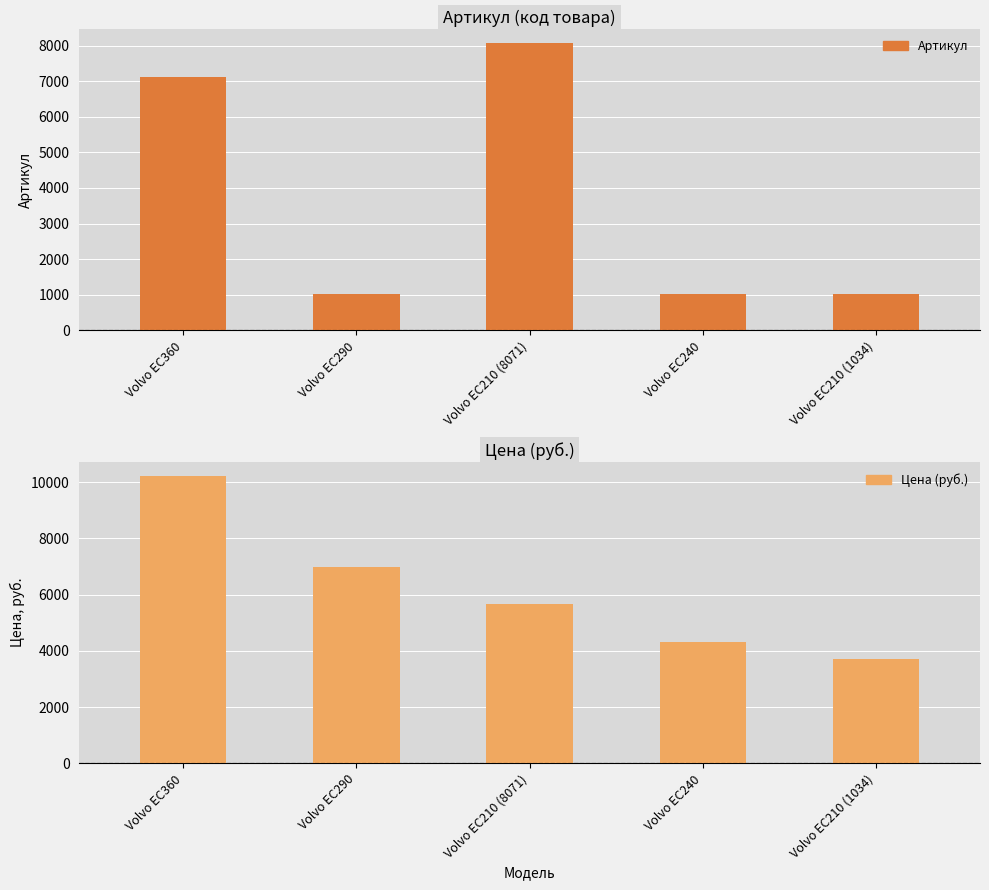

At which label does Цена (руб.) reach its minimum?

Volvo EC210 (1034)